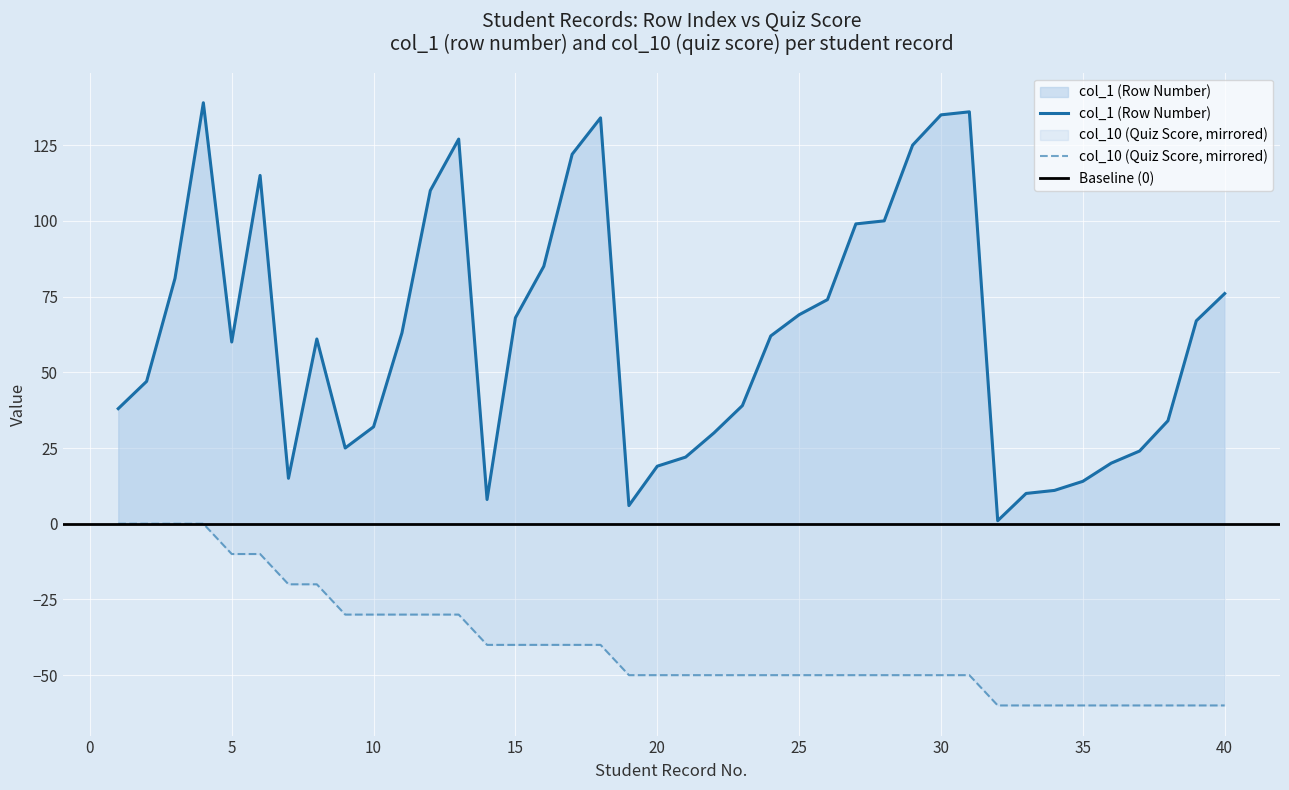

The value of col_10 (Quiz Score) at 9 is -30. True or false?

True